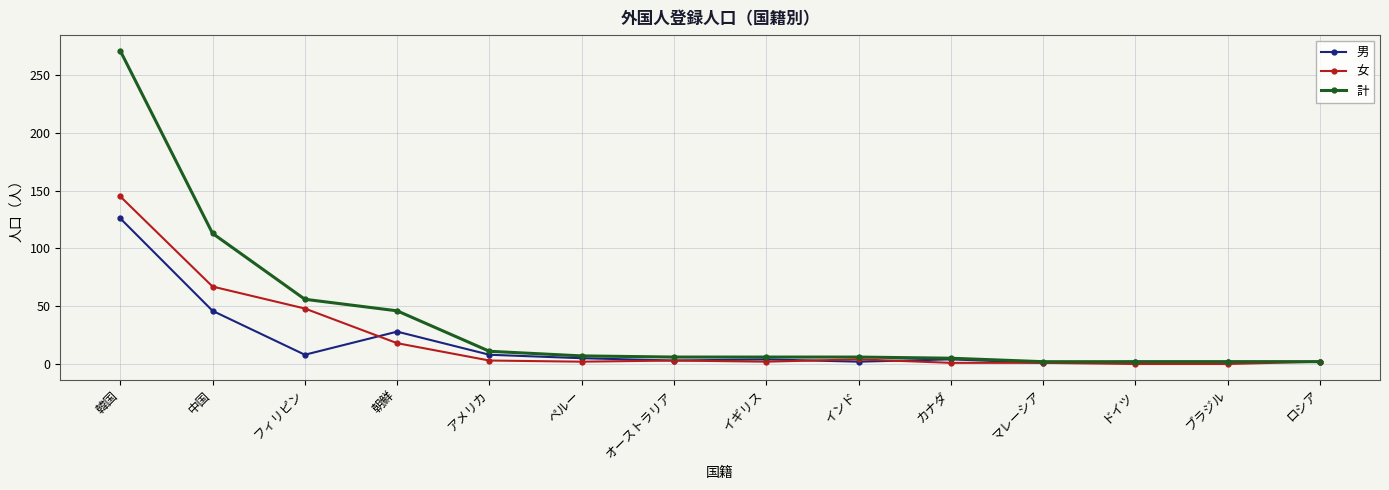

How many distinct data groups are displayed?

3